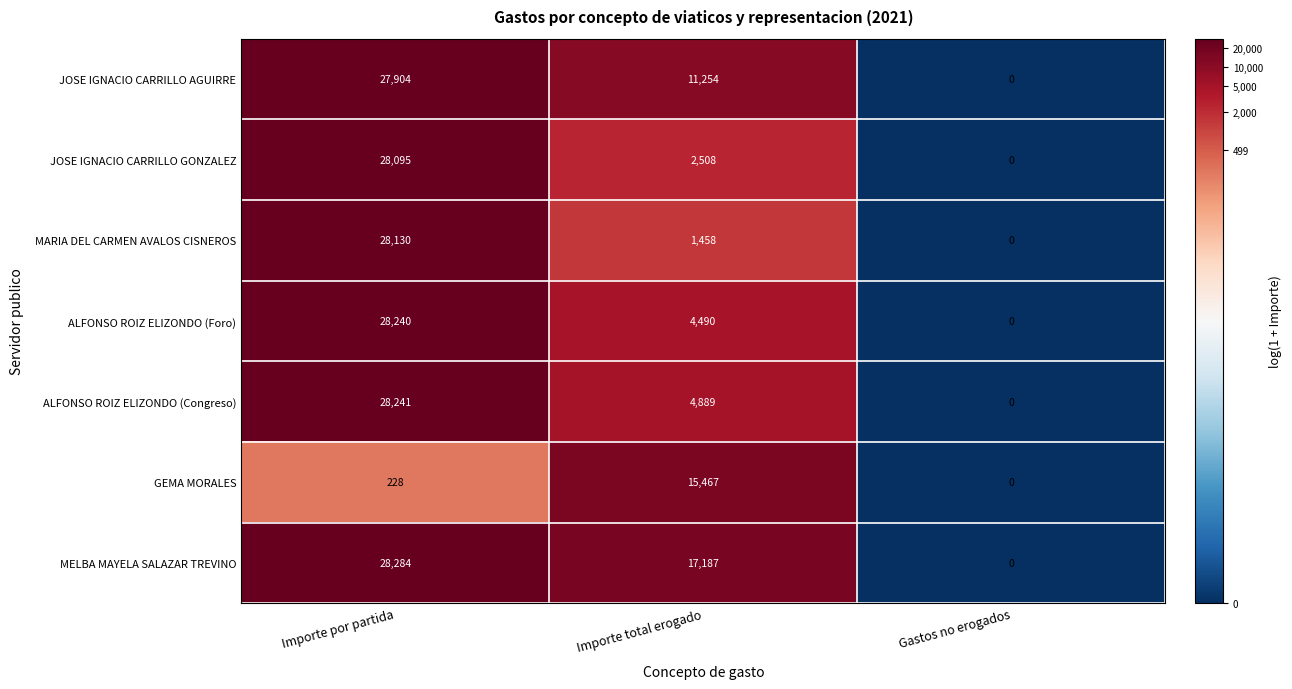

The GEMA MORALES series shows 15467 at Importe total erogado. True or false?

True